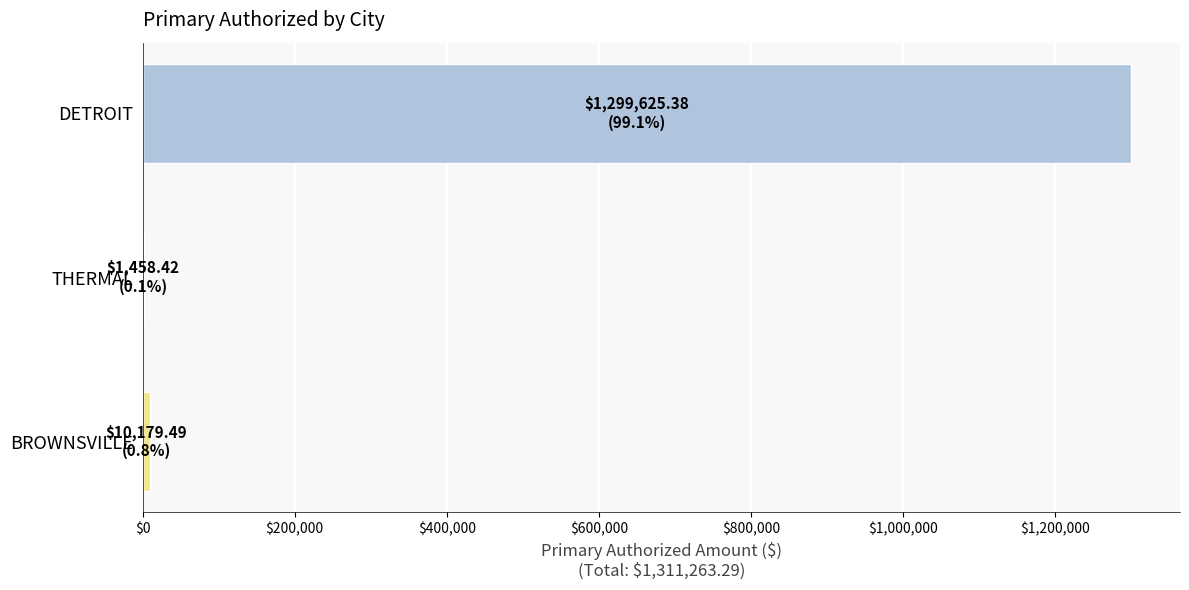

Reading bottom to top, extract all data points from this chart.

BROWNSVILLE=10179.5	THERMAL=1458.4	DETROIT=1299625.4